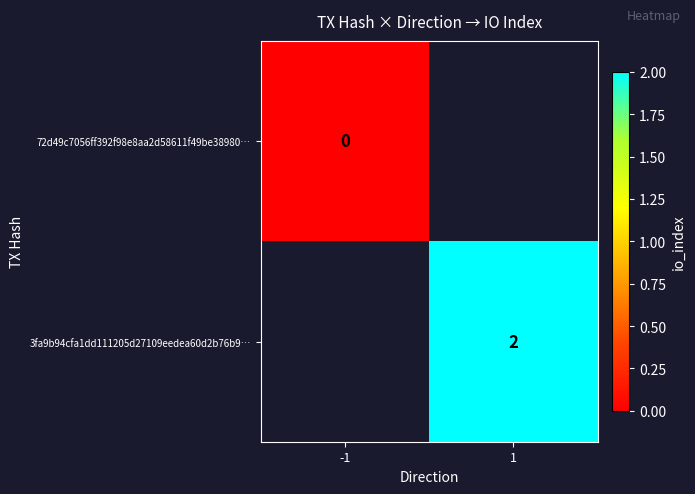

Is the value of 72d49c7056ff392f98e8aa2d58611f49be38980… at -1 greater than the value of 3fa9b94cfa1dd111205d27109eedea60d2b76b9… at 1?

No